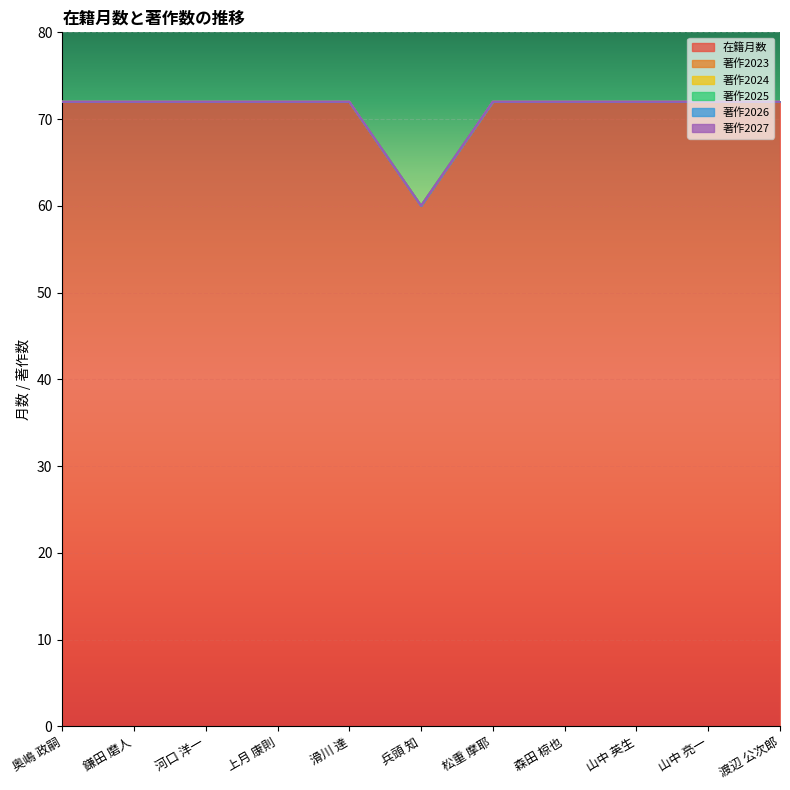

At which label is 在籍月数 closest to 66?

奥嶋 政嗣